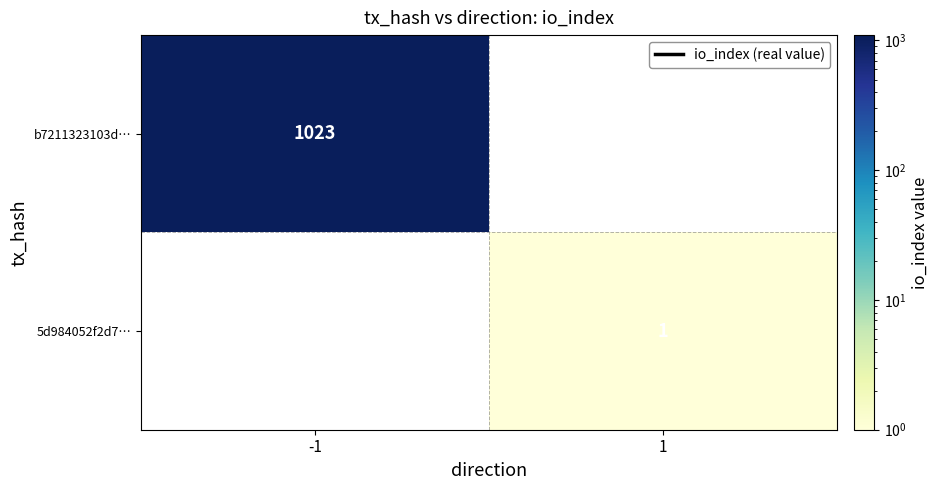

True or false: 5d984052f2d7… has a value of 1 at 1.

True